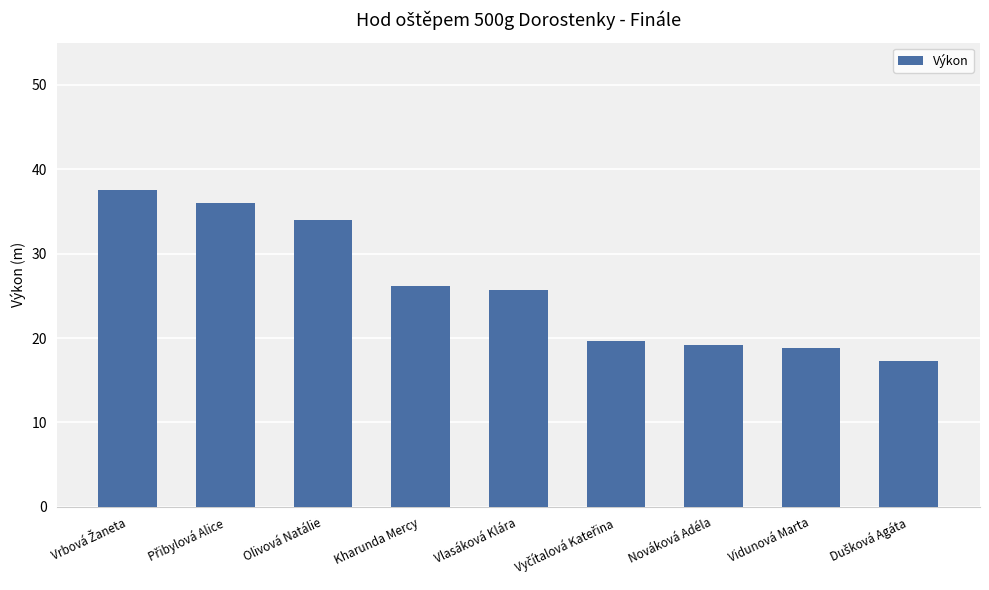

What is the smallest value displayed?

17.2